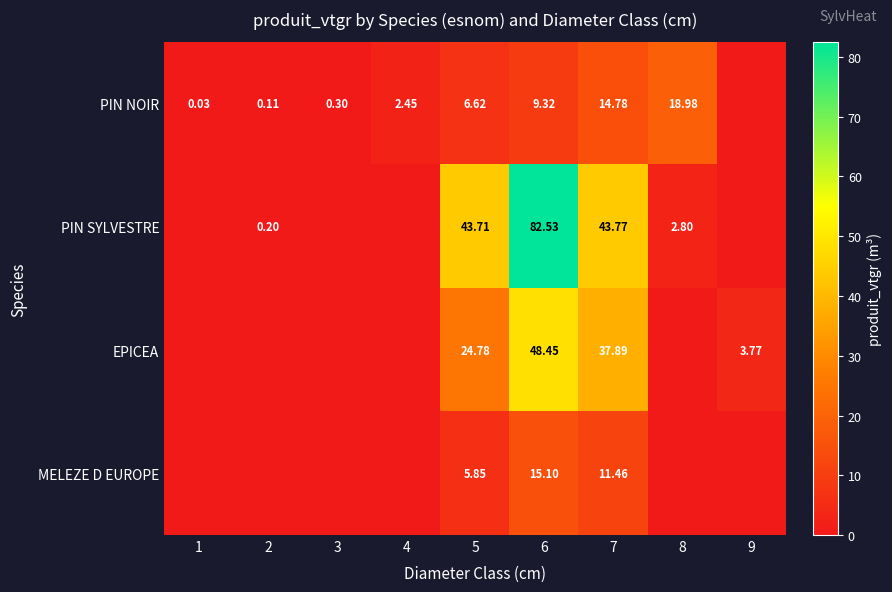

Rank the series at 5 from highest to lowest value.

PIN SYLVESTRE, EPICEA, PIN NOIR, MELEZE D EUROPE